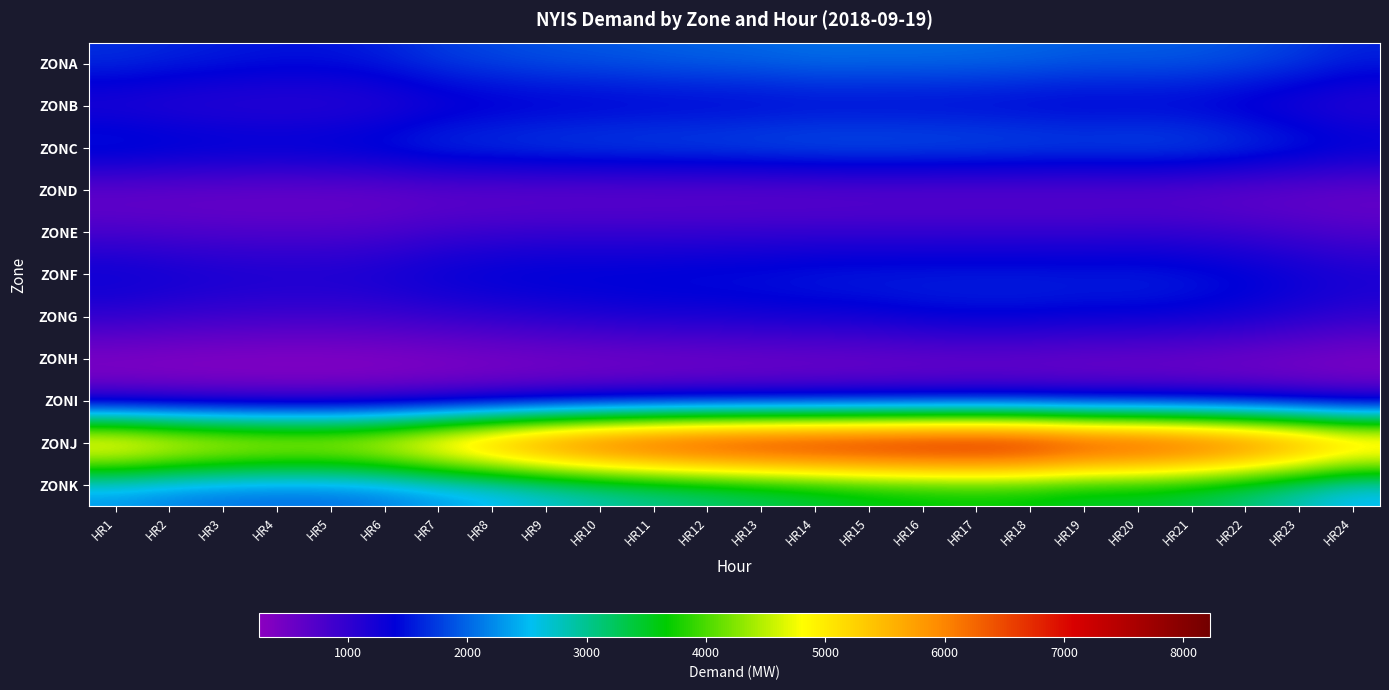

At how many categories does at least one series exceed 5831?

19